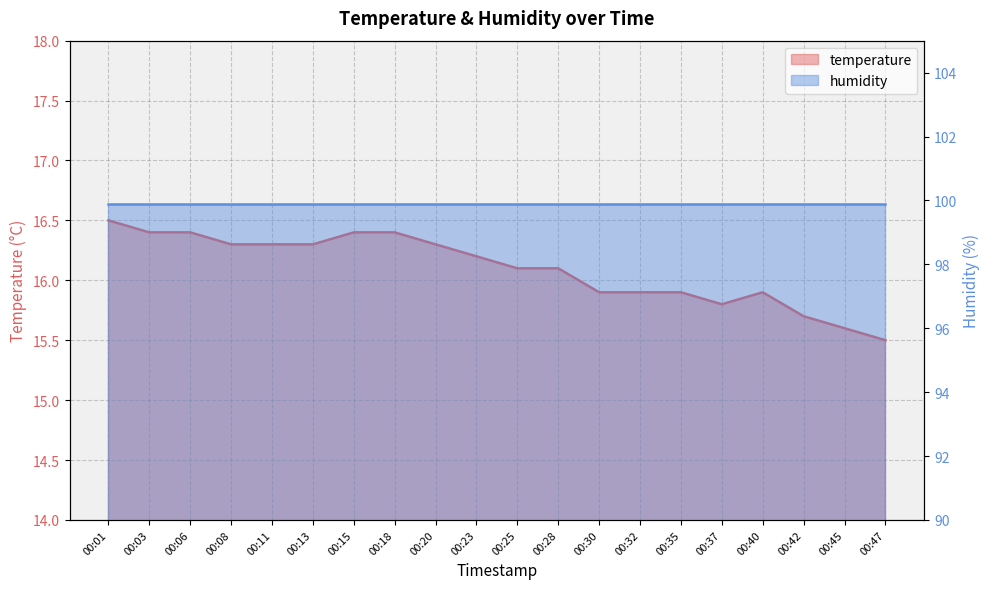

What is the ratio of the value at 00:03 to the value at 00:40?

1.0